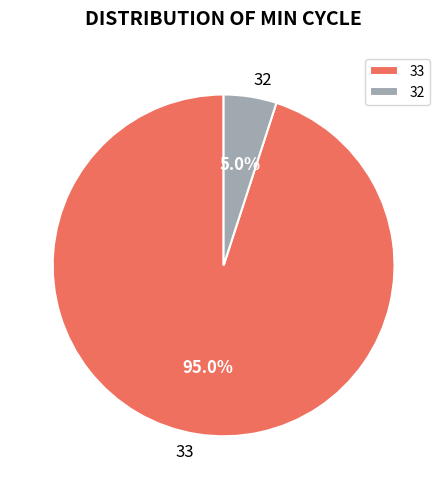

Is there any slice that represents more than half of the pie?

Yes